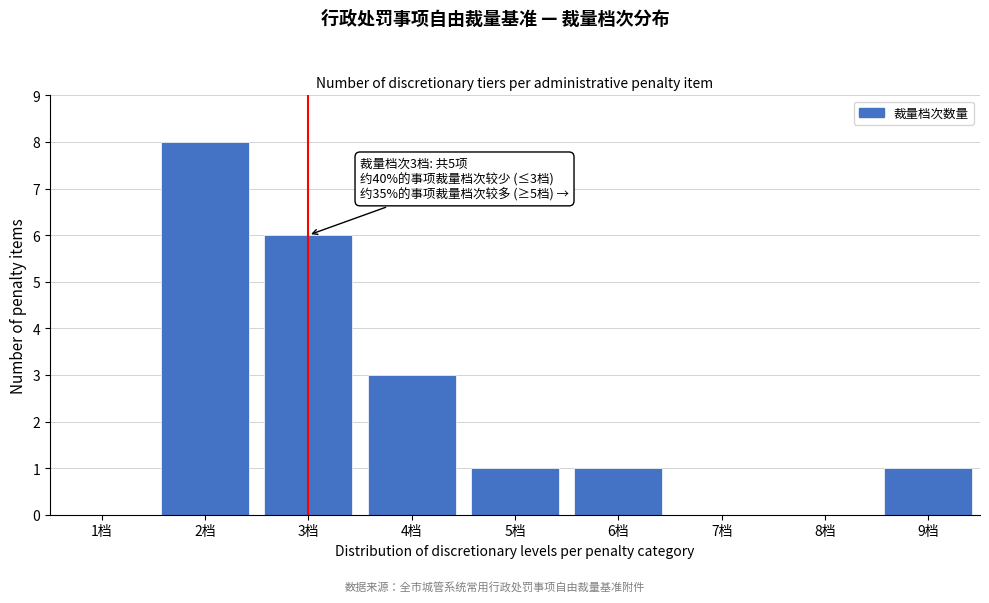

Reading right to left, list all the values displayed in this chart.

9档=1	8档=0	7档=0	6档=1	5档=1	4档=3	3档=6	2档=8	1档=0